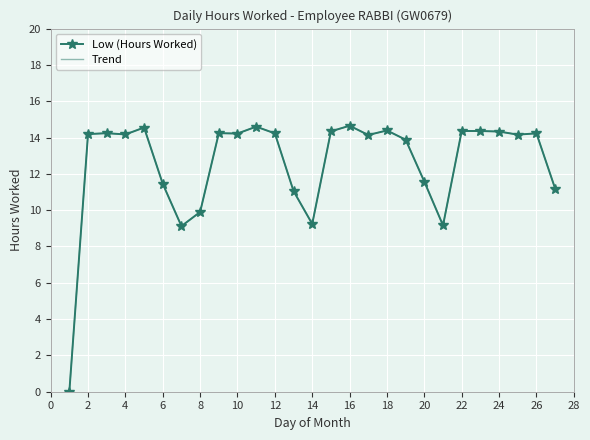

Reading right to left, extract all data points from this chart.

Low (Hours Worked): 11.2	14.2	14.2	14.3	14.4	14.4	9.2	11.6	13.9	14.4	14.1	14.7	14.3	9.2	11.1	14.2	14.6	14.2	14.2	9.9	9.1	11.4	14.6	14.2	14.2	14.2	0.0
Trend: 11.2	14.2	14.2	14.3	14.4	14.4	9.2	11.6	13.9	14.4	14.1	14.7	14.3	9.2	11.1	14.2	14.6	14.2	14.2	9.9	9.1	11.4	14.6	14.2	14.2	14.2	0.0